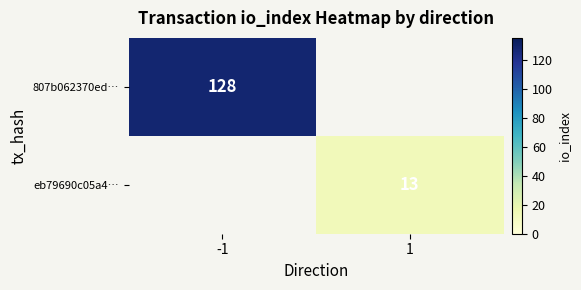

True or false: 807b062370ed… has a value of 41 at -1.

False